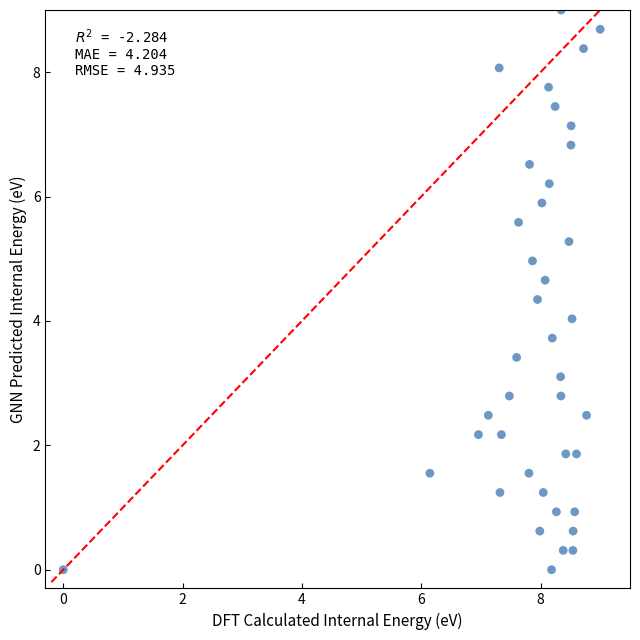

What is the range of Y values (max minus min)?

9.0